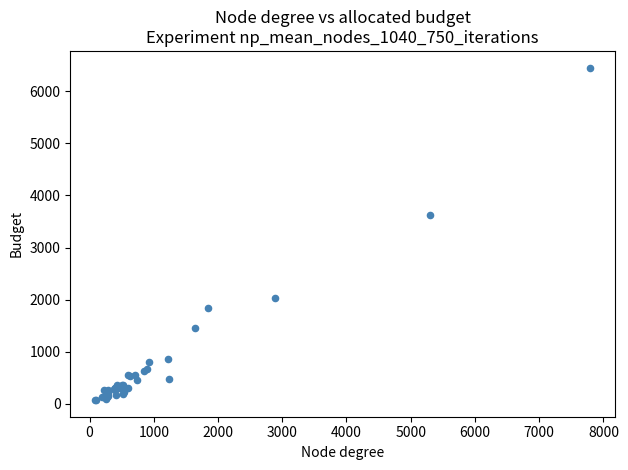

What Y value in the scatter plot is closest to 3264?

3628